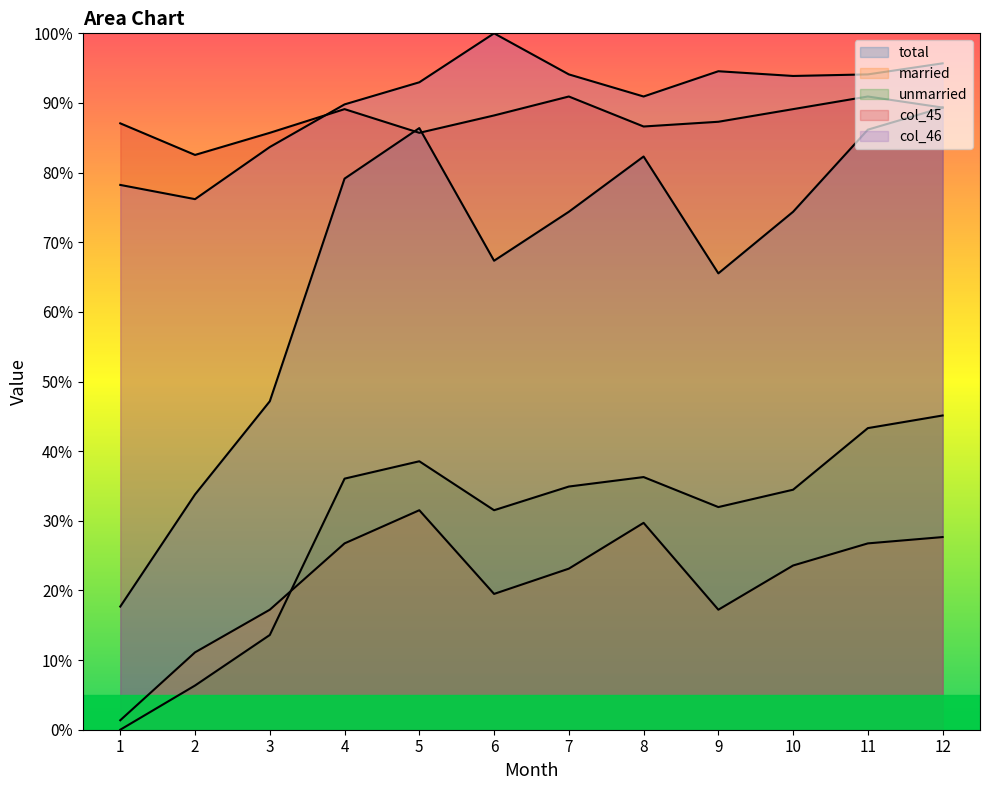

The value of total at 1 is 17.7. True or false?

True